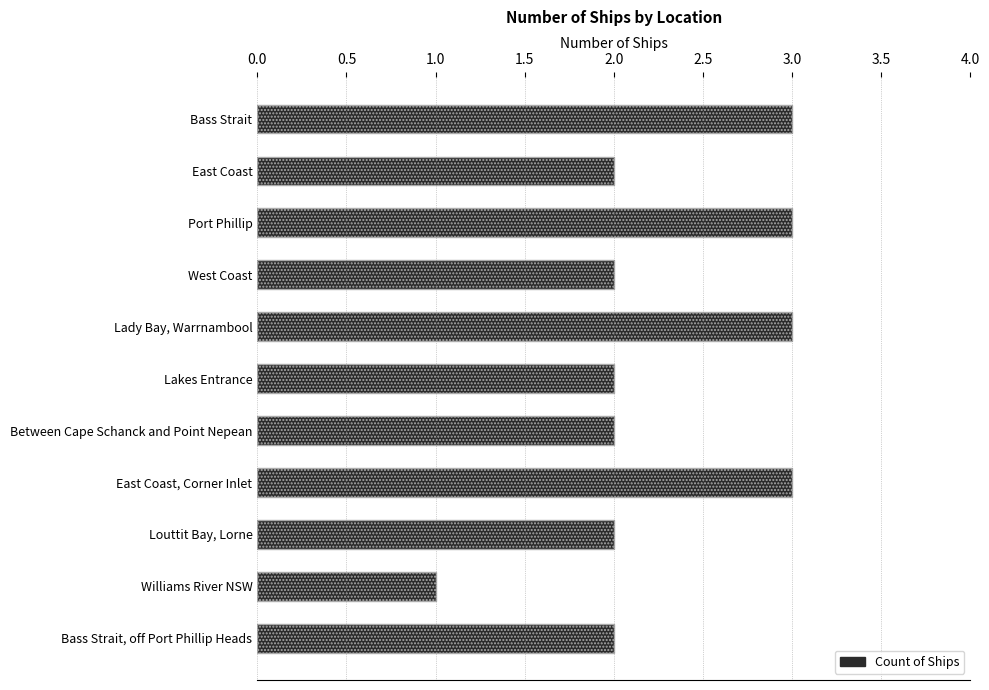

Does the chart contain any negative values?

No